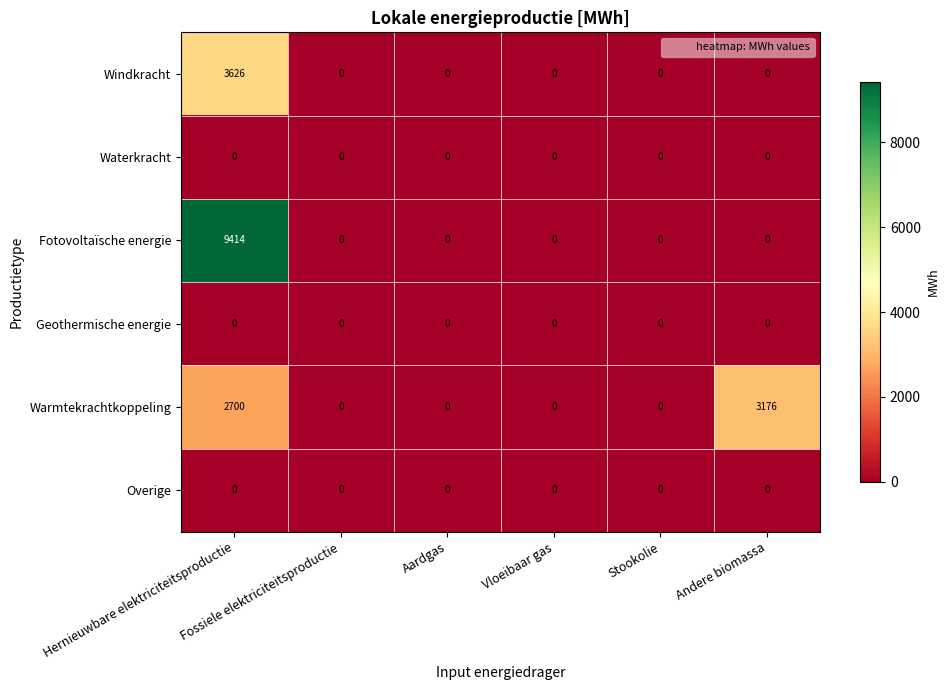

What is the sum of all Windkracht values?

3626